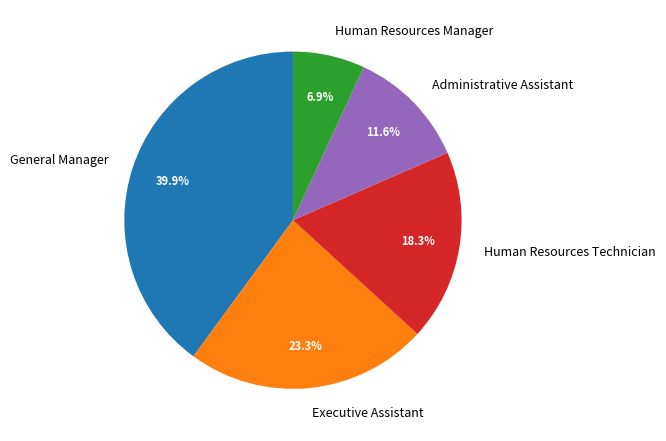

Rank the categories by value from lowest to highest.

Human Resources Manager, Administrative Assistant, Human Resources Technician, Executive Assistant, General Manager